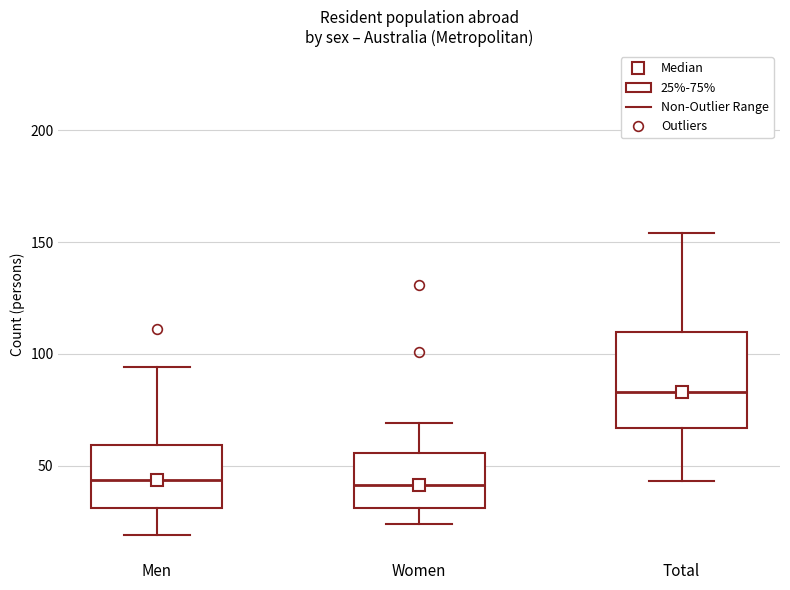

Where is the lower edge of the box for Men on the y-axis? The values are not printed on the chart, so give them approximately, as read against the axis.

30